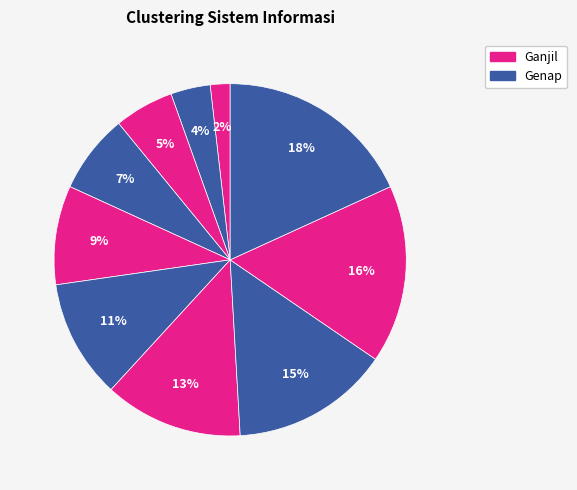

How many segments does this pie chart have?

10